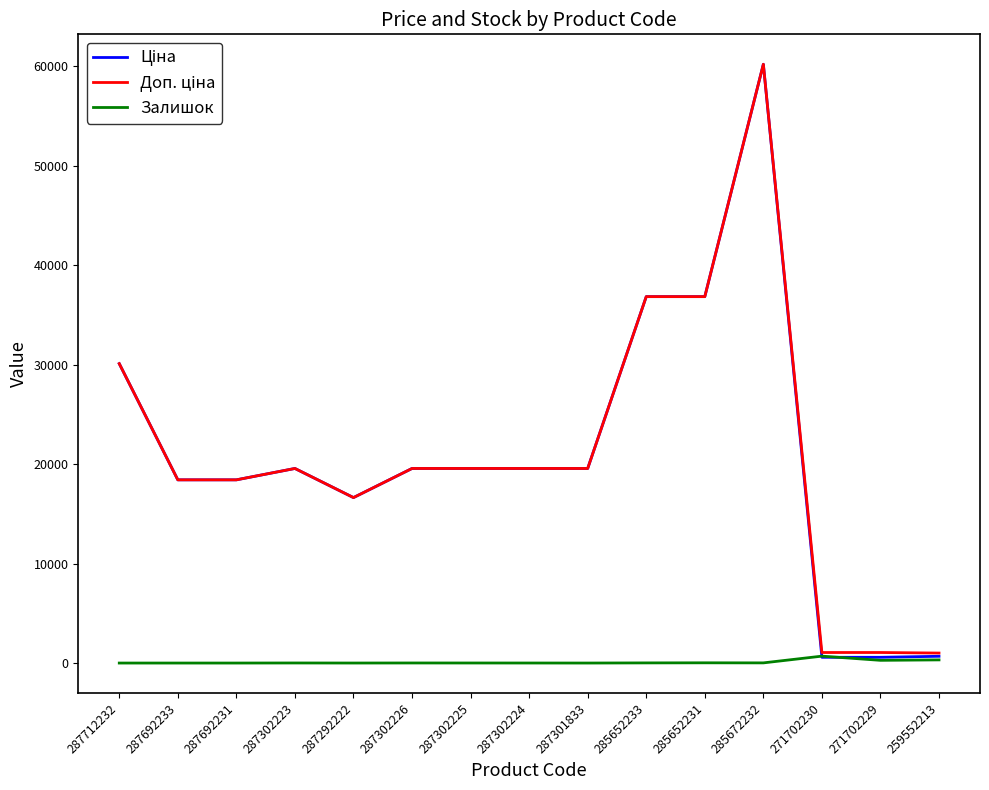

True or false: Залишок has a value of 23.0 at 285652231.

True